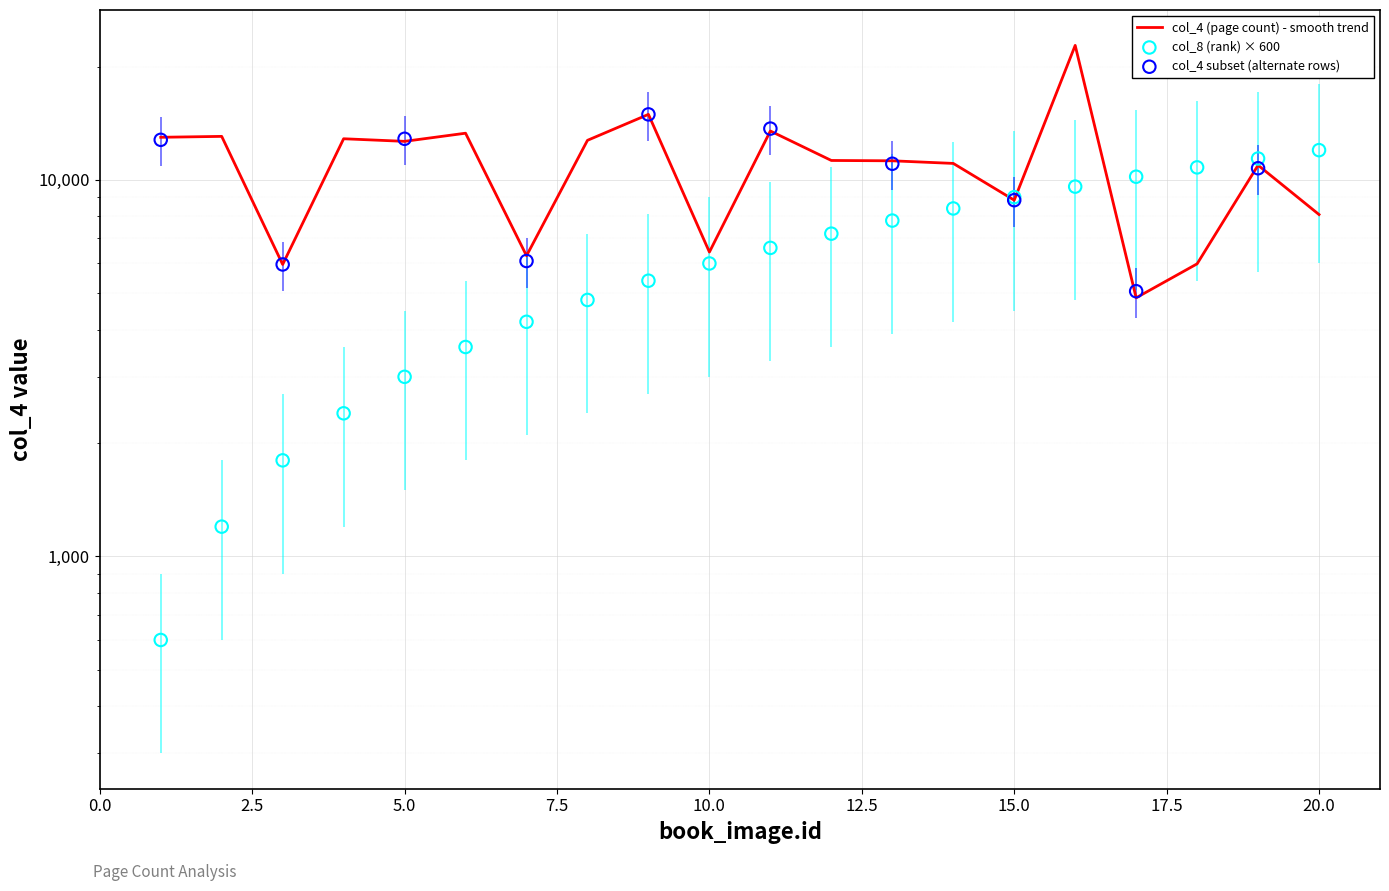

Which series reaches the minimum Y coordinate?

col_8 (rank)